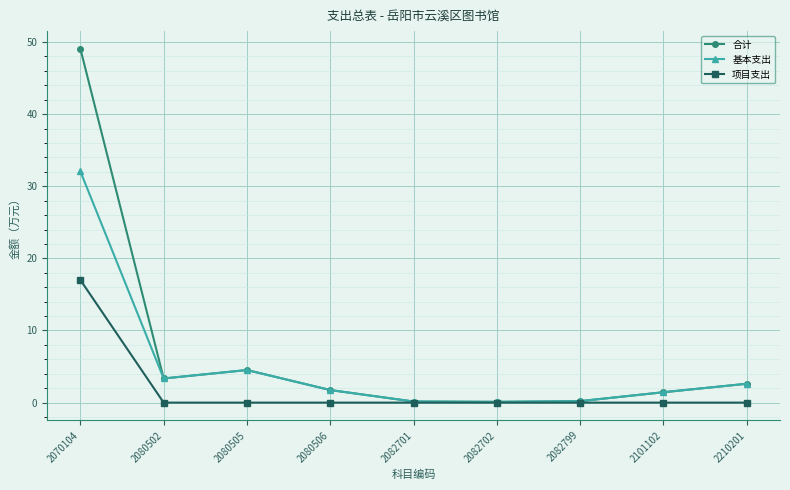

In 基本支出, how many points are higher than both neighbors (excluding endpoints)?

1